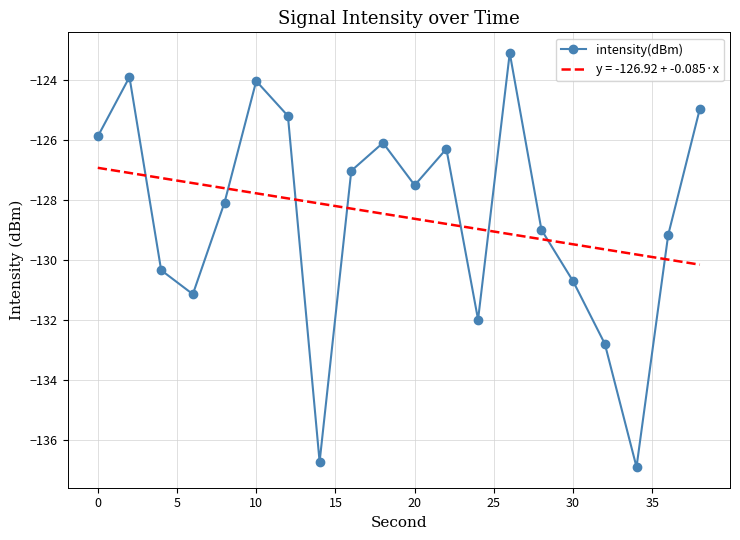

Rank the series by their maximum value, from highest to lowest.

intensity(dBm), y = -126.92 + -0.085·x